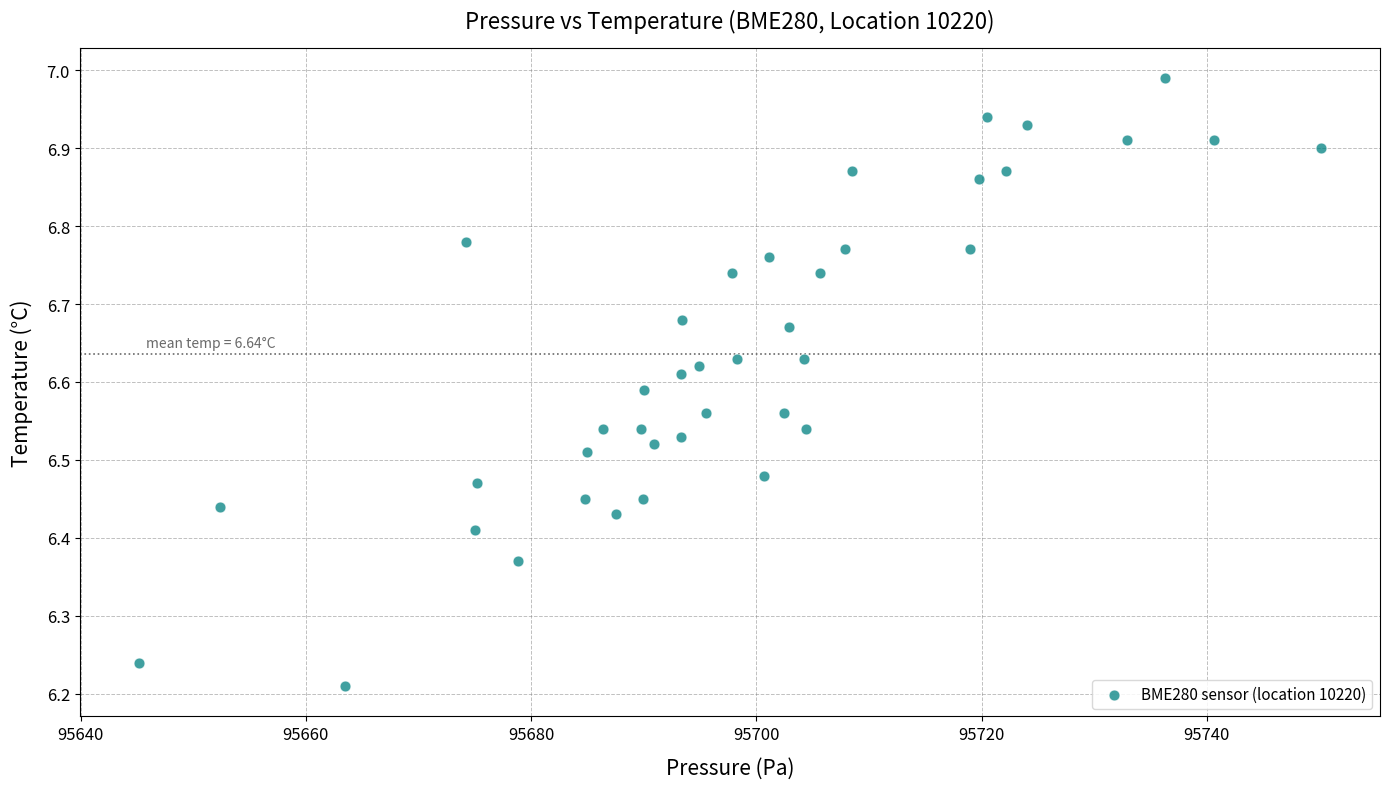

What is the range of X values (max minus min)?

105.0